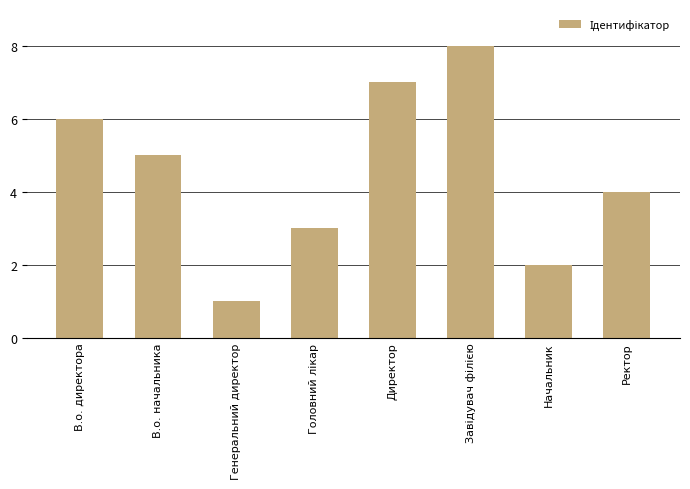

Reading left to right, transcribe all the data shown in this chart.

6	5	1	3	7	8	2	4